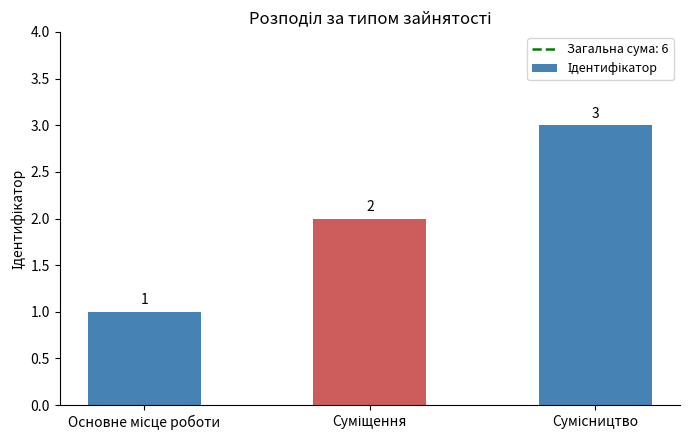

What is the greatest value displayed?

3